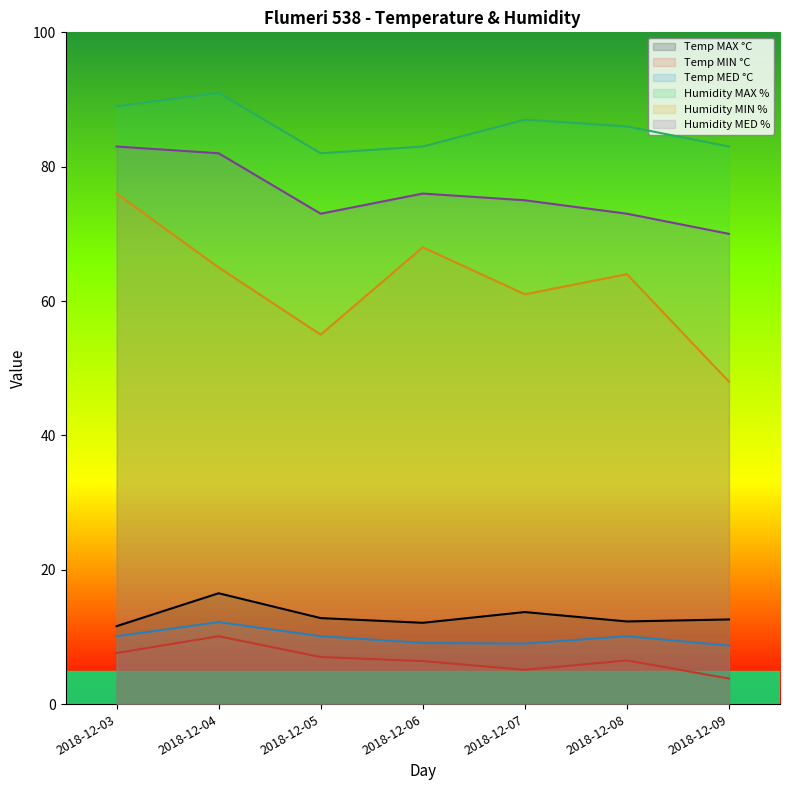

What is the value of the Temp MAX °C point at the 5th from the left?

13.7